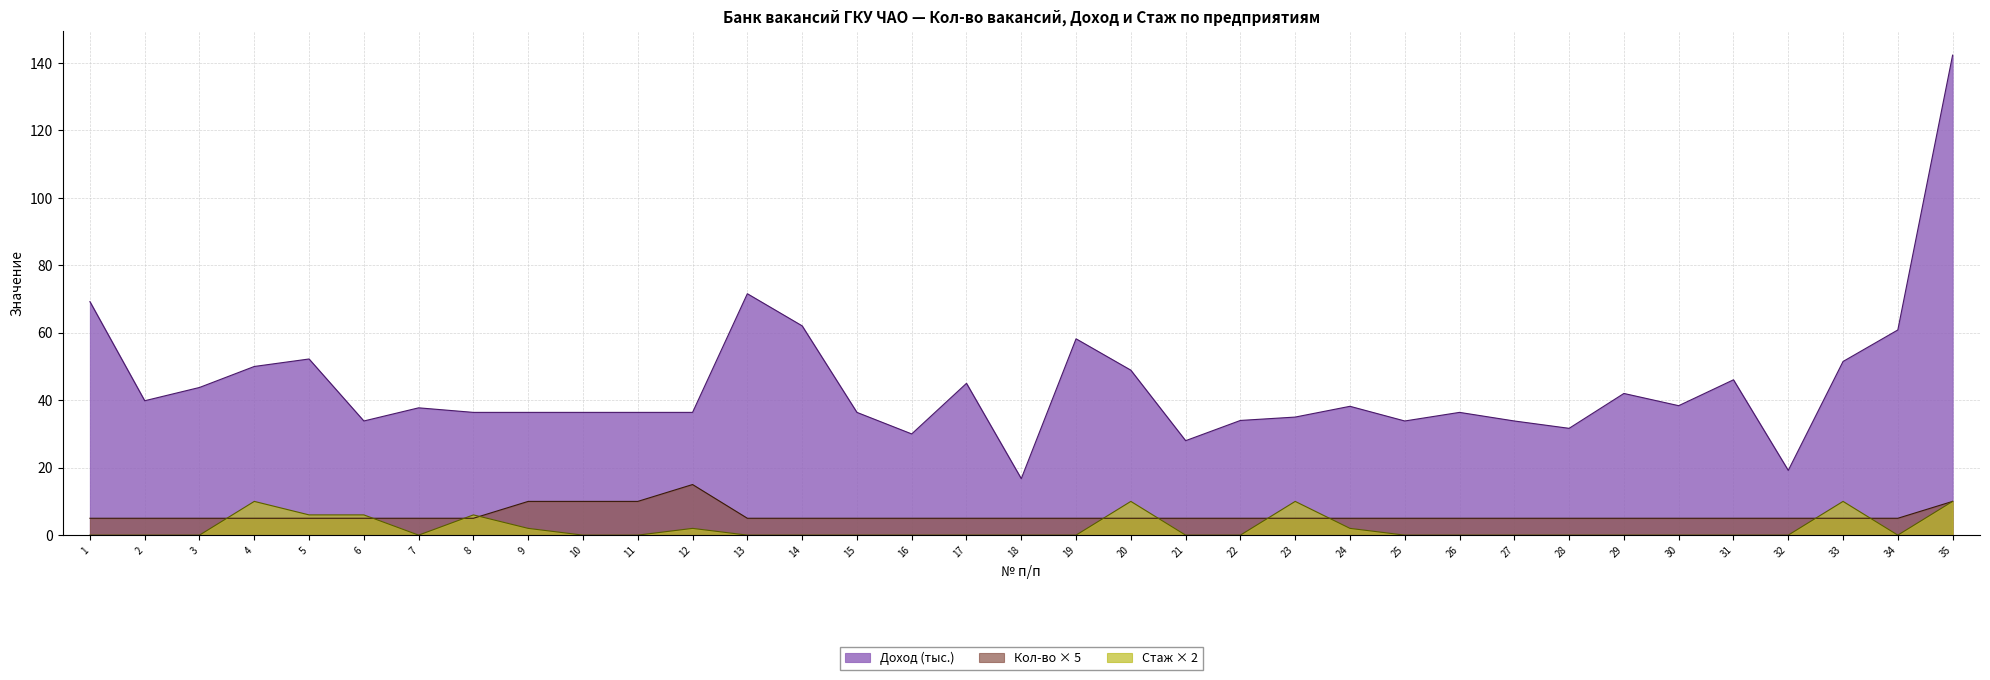

True or false: Доход (тыс.) and Кол-во cross at least once.

False